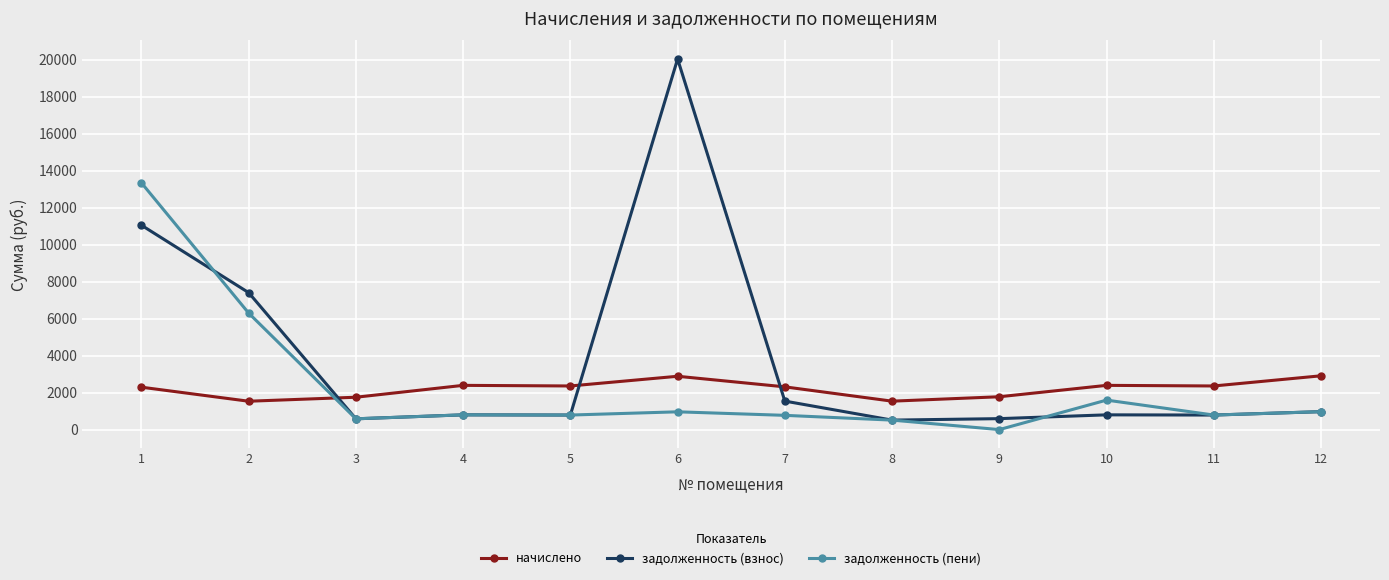

The value of задолженность (пени) at 11 is 785.8. True or false?

True